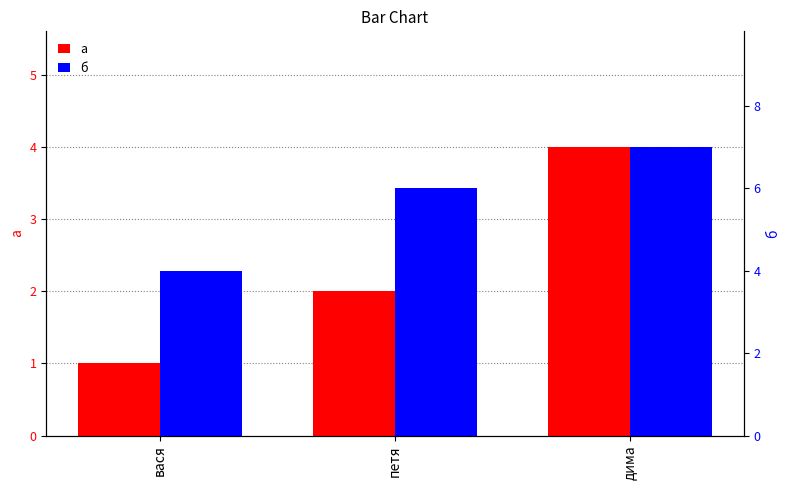

How many bars are there in total?

6